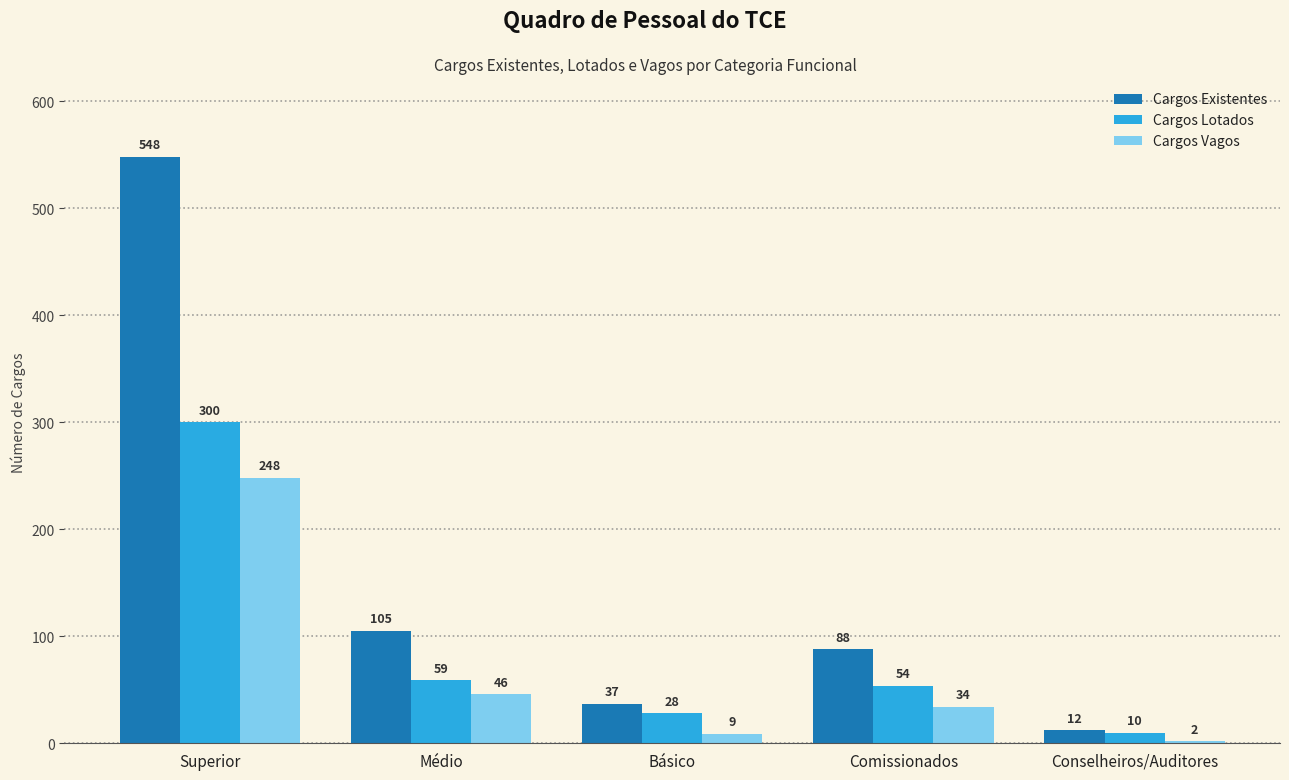

Where does the Cargos Existentes series first go above 88?

Superior